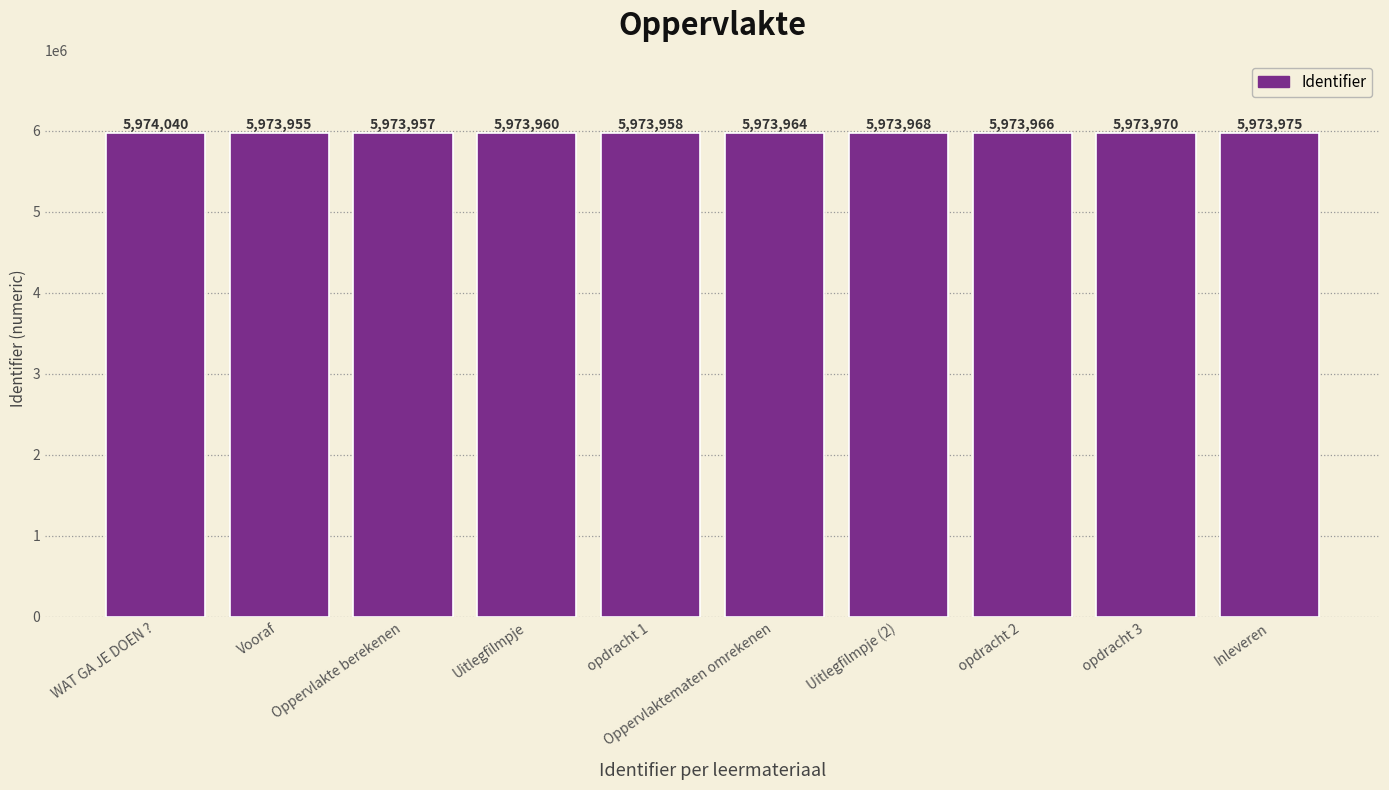

List the labels in order of value, largest first.

WAT GA JE DOEN ?, Inleveren, opdracht 3, Uitlegfilmpje (2), opdracht 2, Oppervlaktematen omrekenen, Uitlegfilmpje, opdracht 1, Oppervlakte berekenen, Vooraf